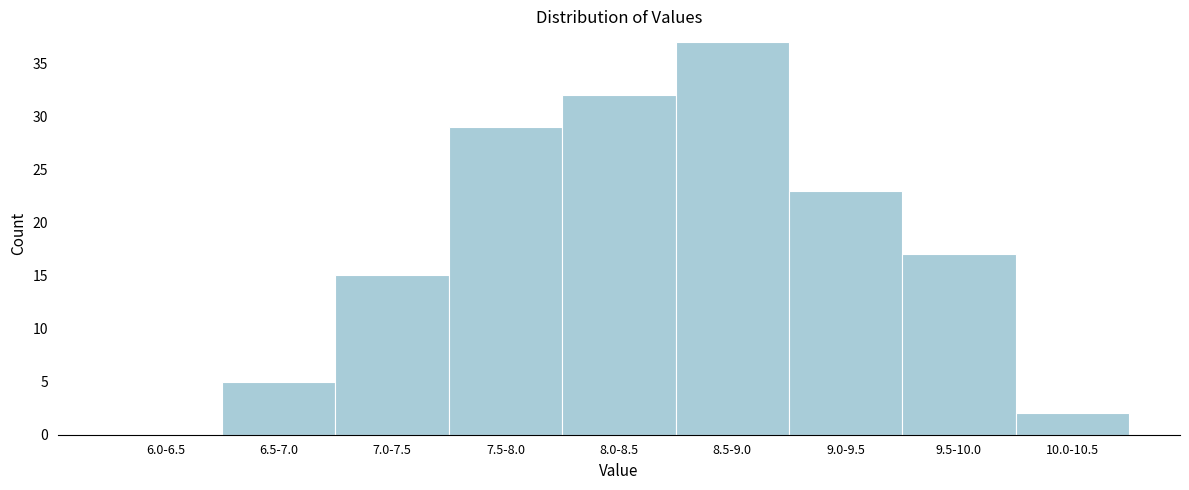

Reading left to right, list all the values displayed in this chart.

6.0-6.5=0	6.5-7.0=5	7.0-7.5=15	7.5-8.0=29	8.0-8.5=32	8.5-9.0=37	9.0-9.5=23	9.5-10.0=17	10.0-10.5=2